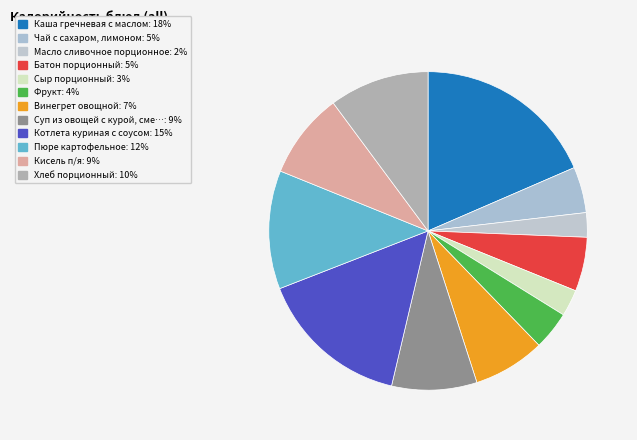

Count the number of slices in the pie.

12